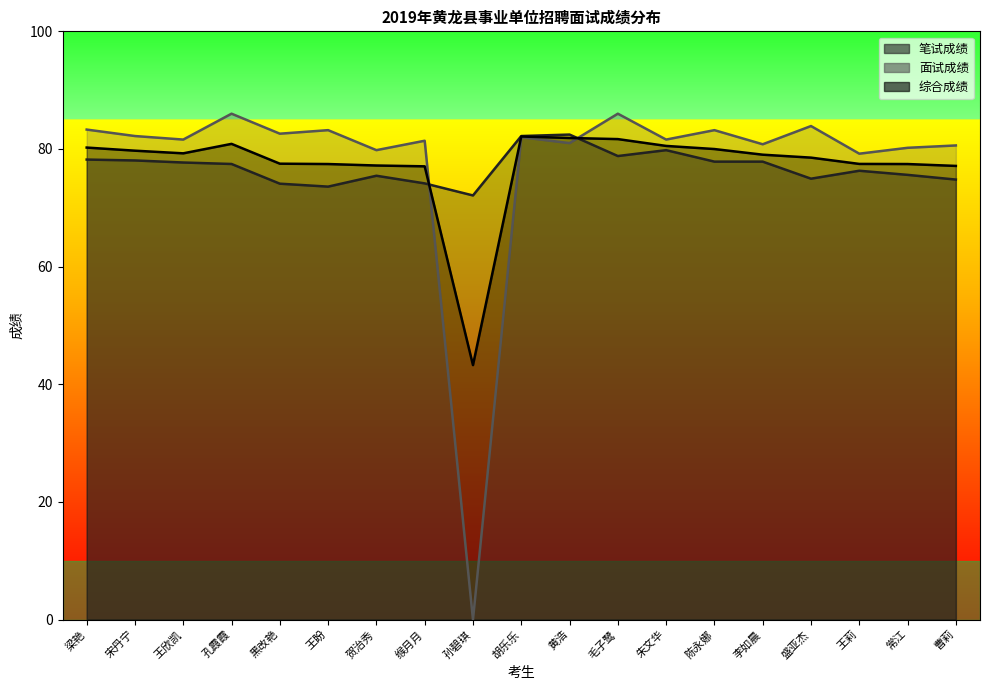

Which series ends up on top after the final intersection of 面试成绩 and 笔试成绩?

面试成绩